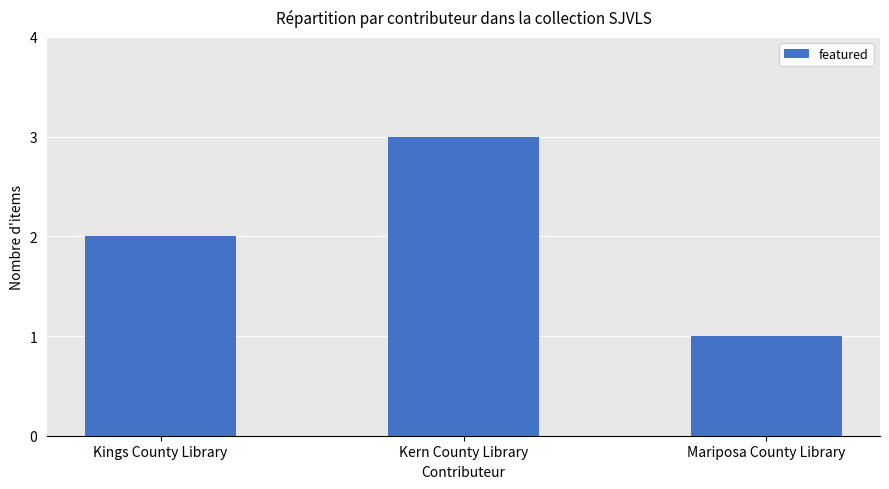

Reading left to right, list all the values displayed in this chart.

Kings County Library=2	Kern County Library=3	Mariposa County Library=1